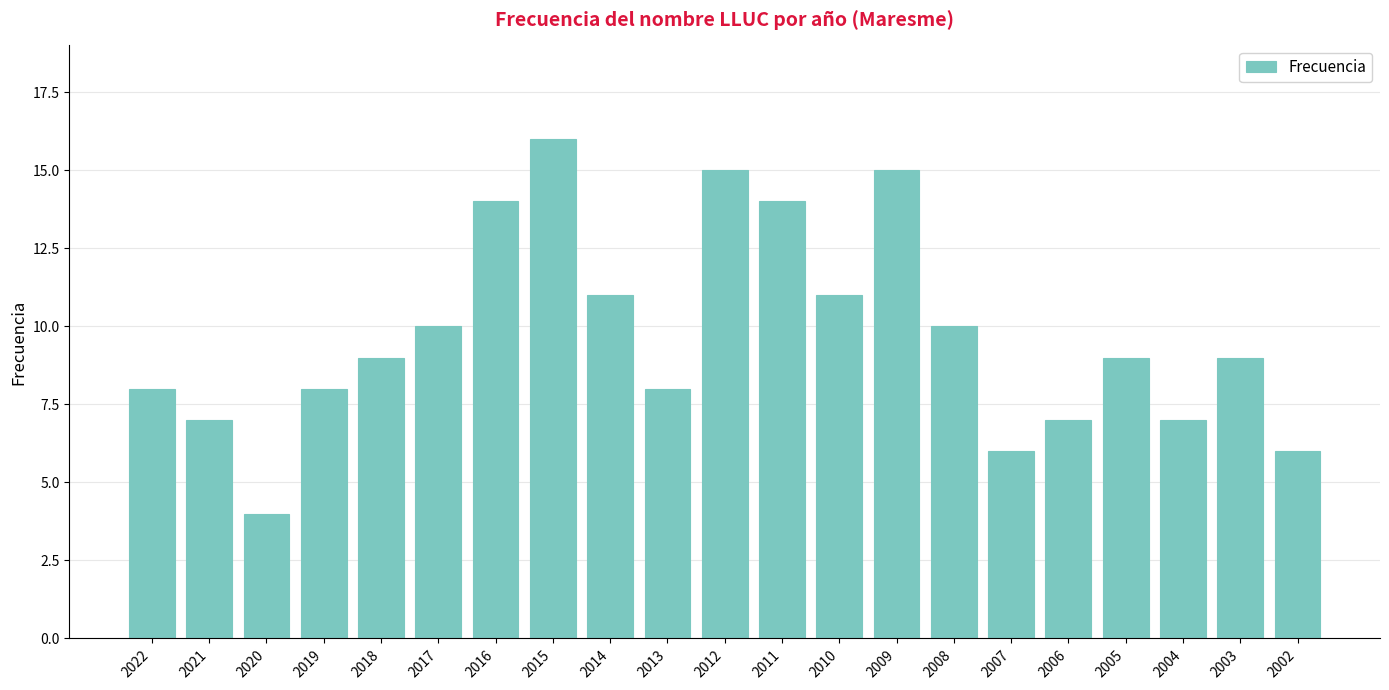

What value does the data have at 2005?

9